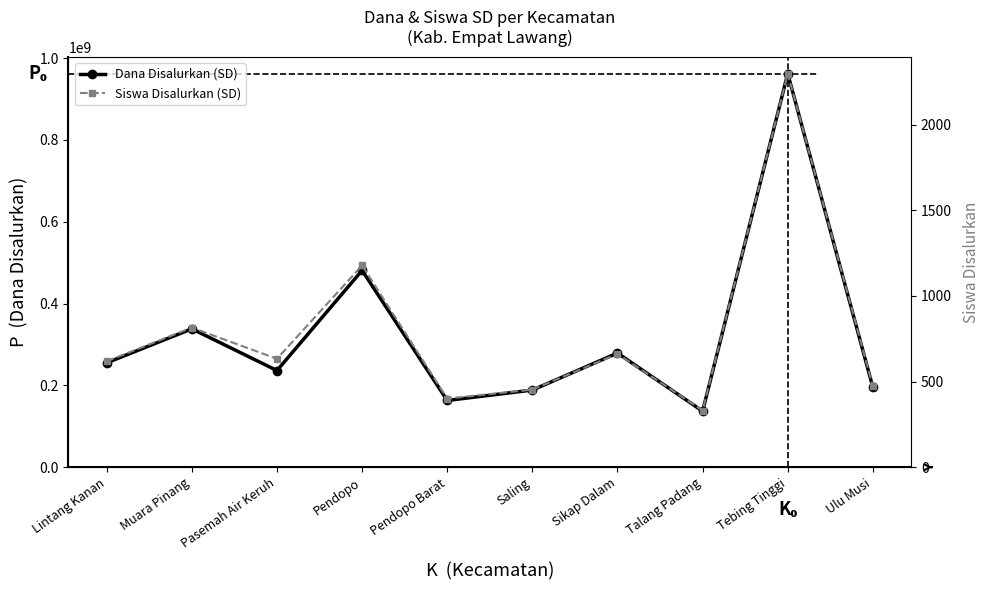

At which label is Siswa Disalurkan (SD) closest to 1314?

Pendopo